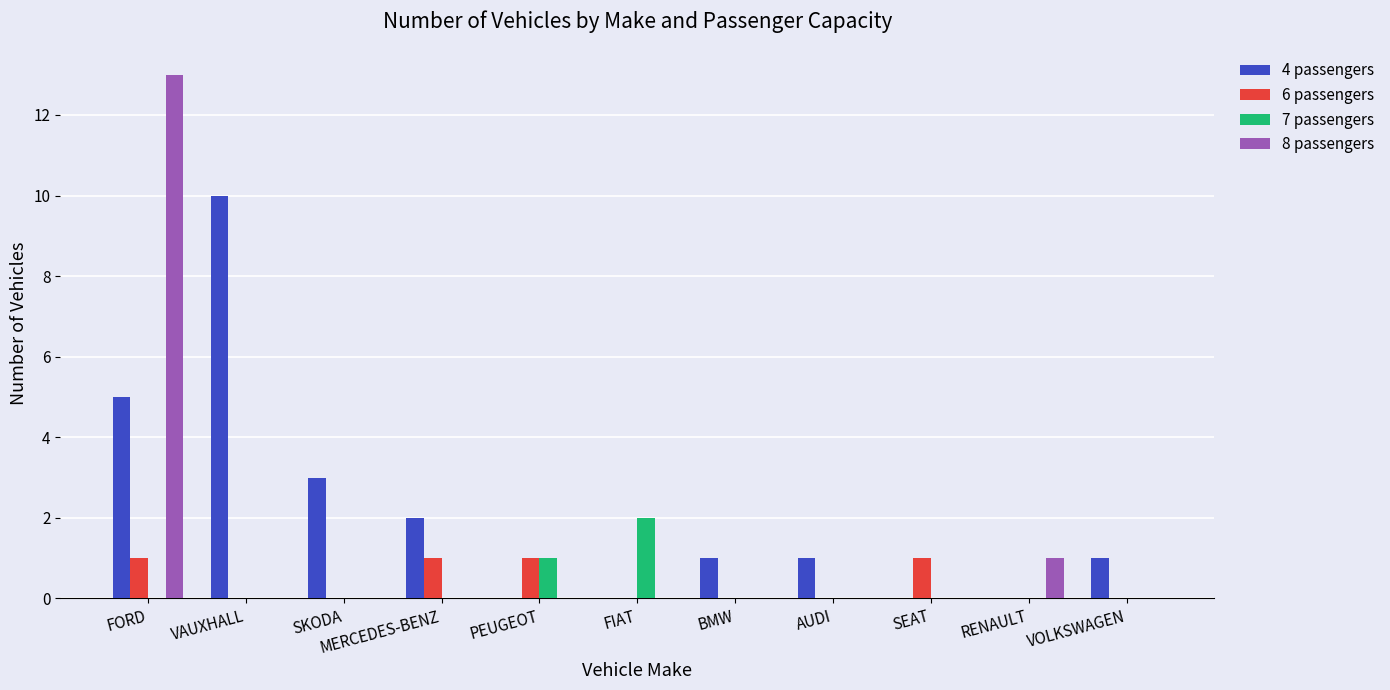

Count the number of data series in this chart.

4